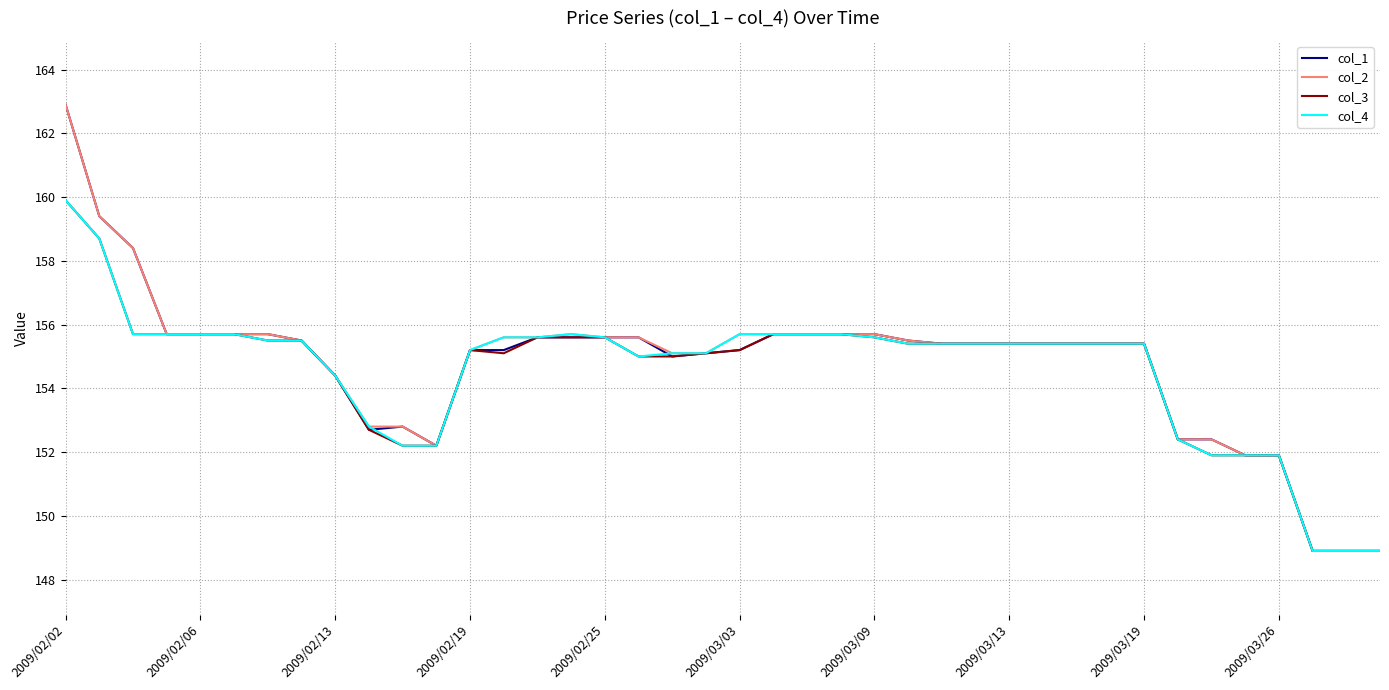

What is the lowest value of the col_3 series?

148.9